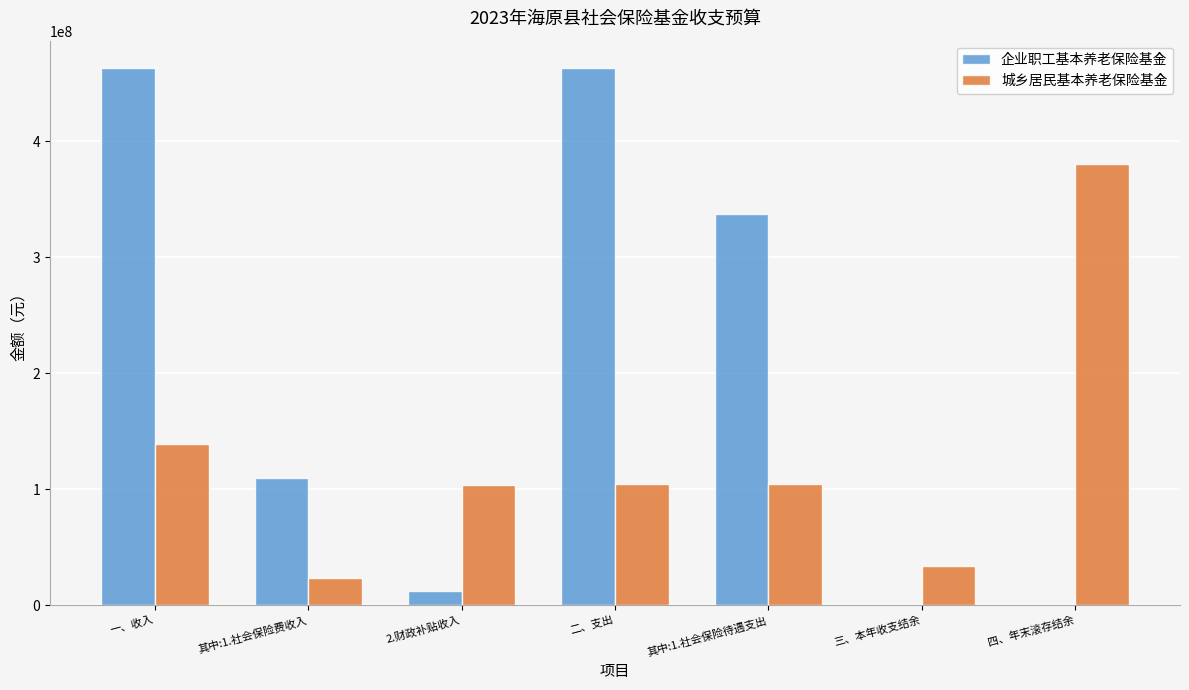

What is the average value of the 企业职工基本养老保险基金 series?

197981833.2